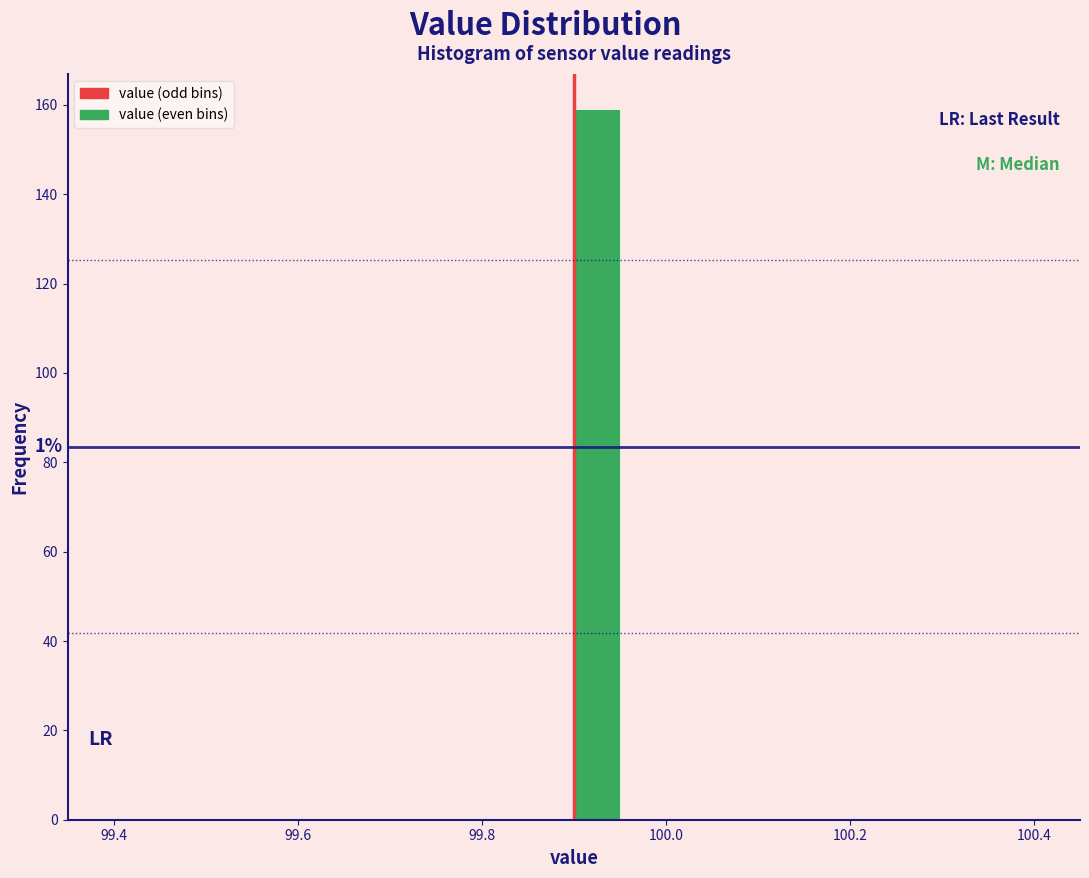

Read against the x-axis, roughly where is the centre of the tallest bar?

99.92